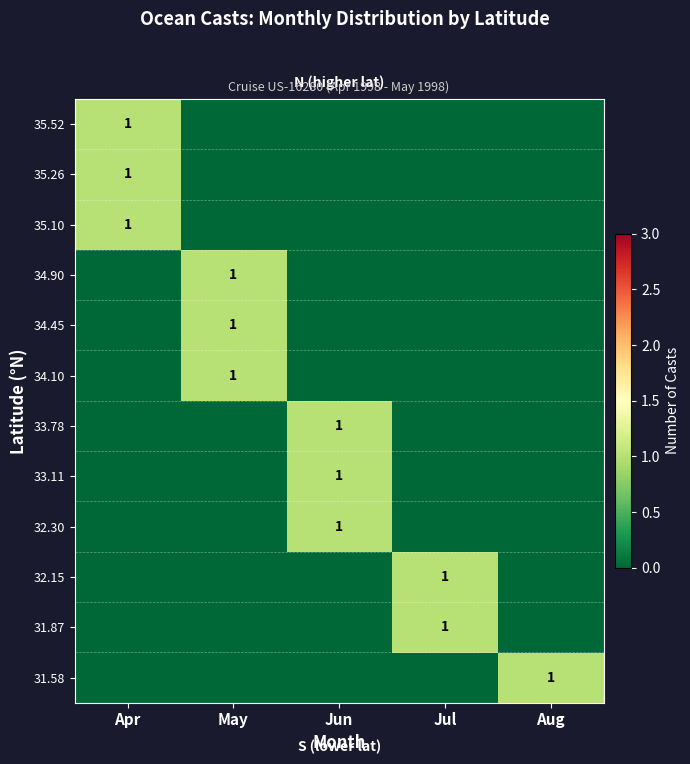

At how many categories does at least one series exceed 0?

5